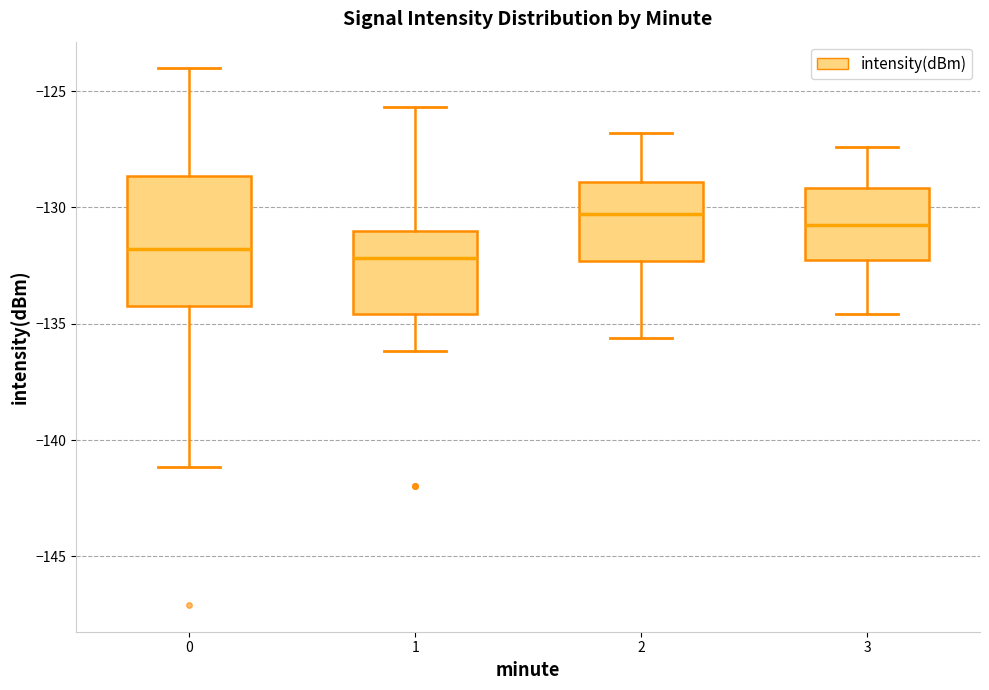

Reading left to right, read every box against the y-axis: the position of its median line, the range the box covers, and the ends of its whiskers. The values are not printed on the chart, so give them approximately, as read against the axis.

0: median -132.0, box -134.0 to -128.5, whiskers -141.0 to -124.0
1: median -132.0, box -134.5 to -131.0, whiskers -136.0 to -125.5
2: median -130.5, box -132.5 to -129.0, whiskers -135.5 to -127.0
3: median -130.5, box -132.5 to -129.0, whiskers -134.5 to -127.5